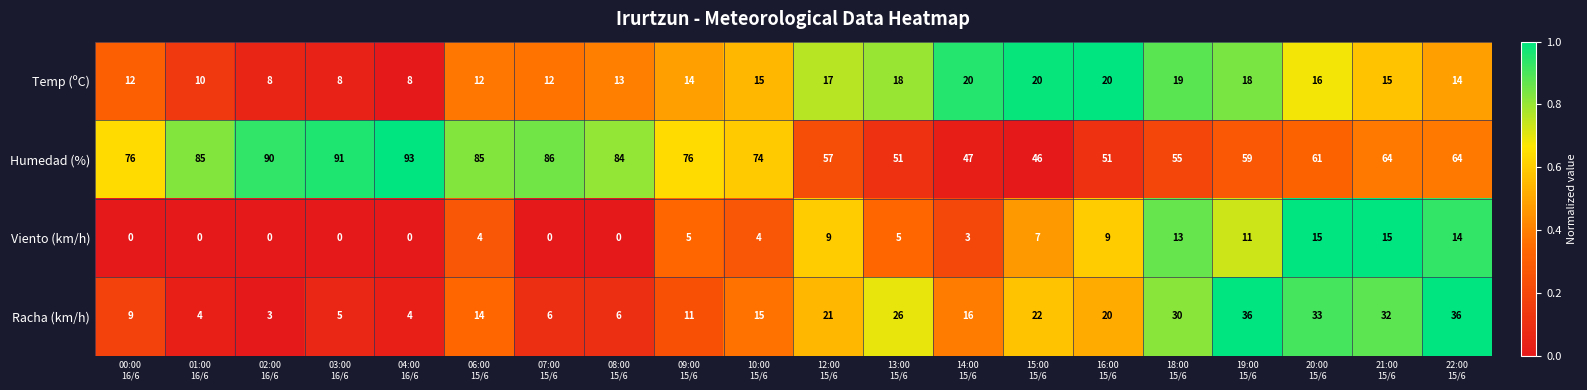

What is the average value of the Viento (km/h) series?

6